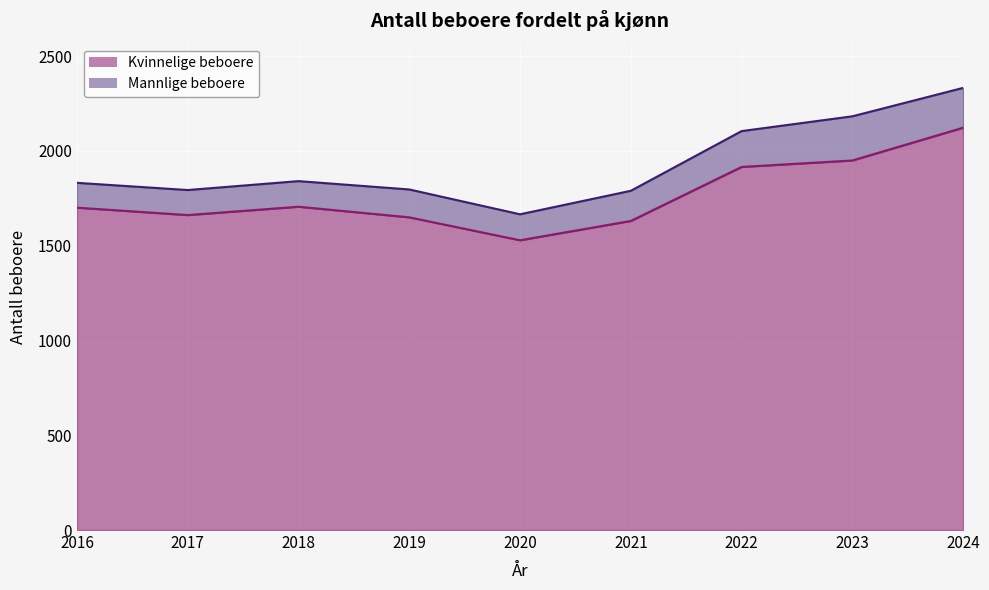

How many points are higher than both their immediate neighbors (excluding endpoints)?

1